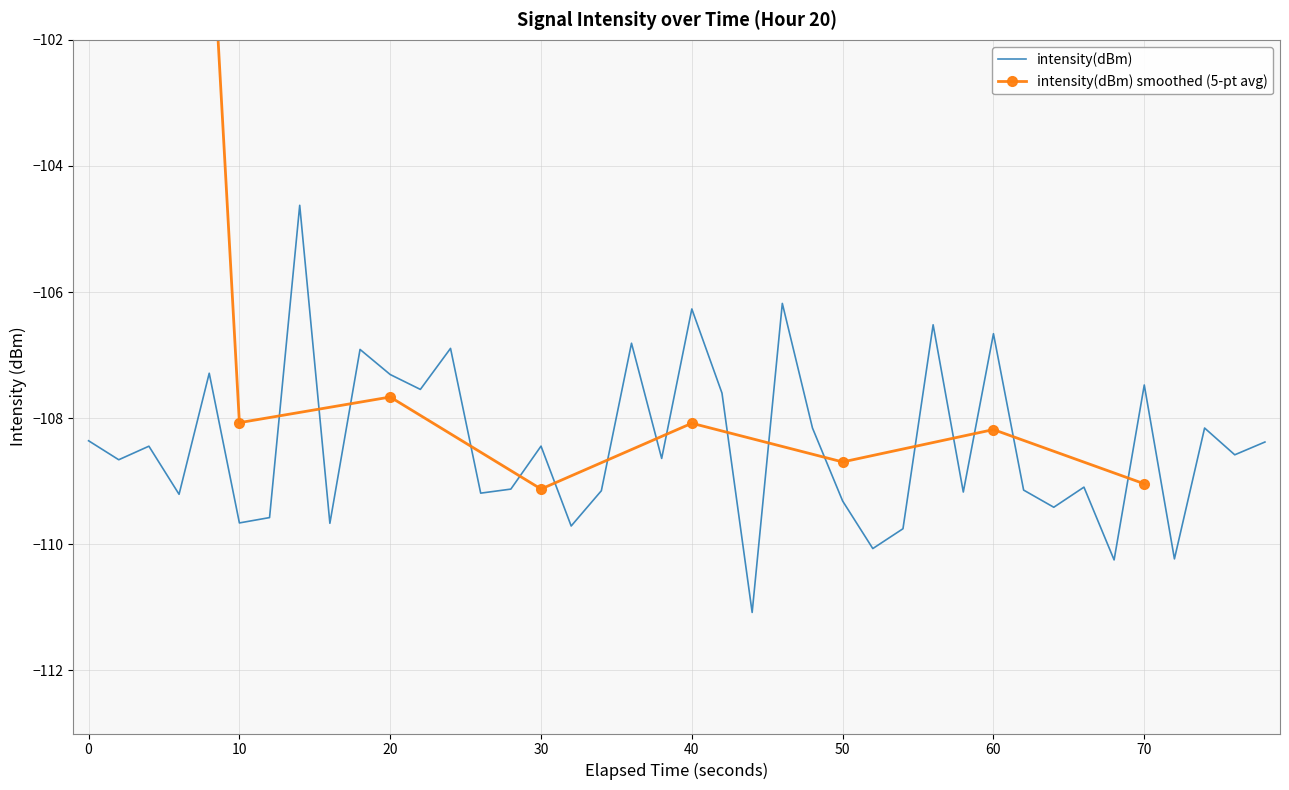

Count the number of categories in the chart.

40